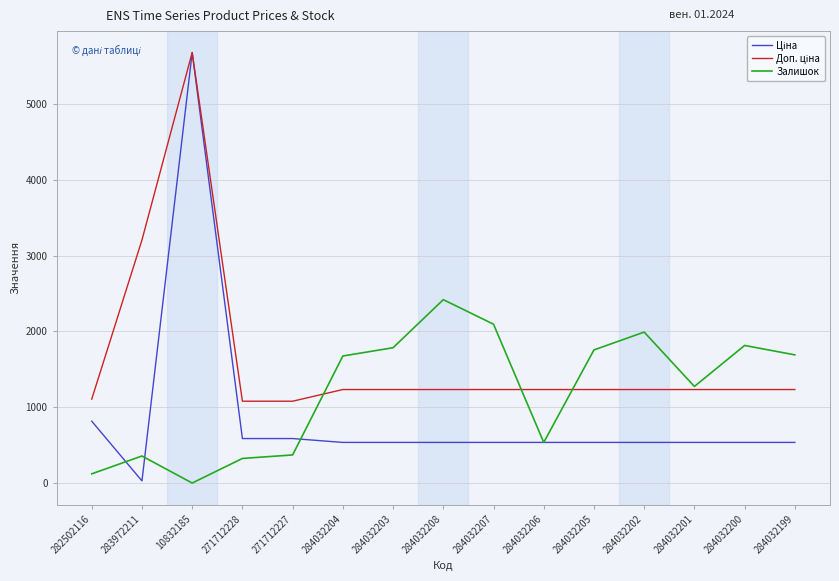

How many lines are shown in the chart?

3